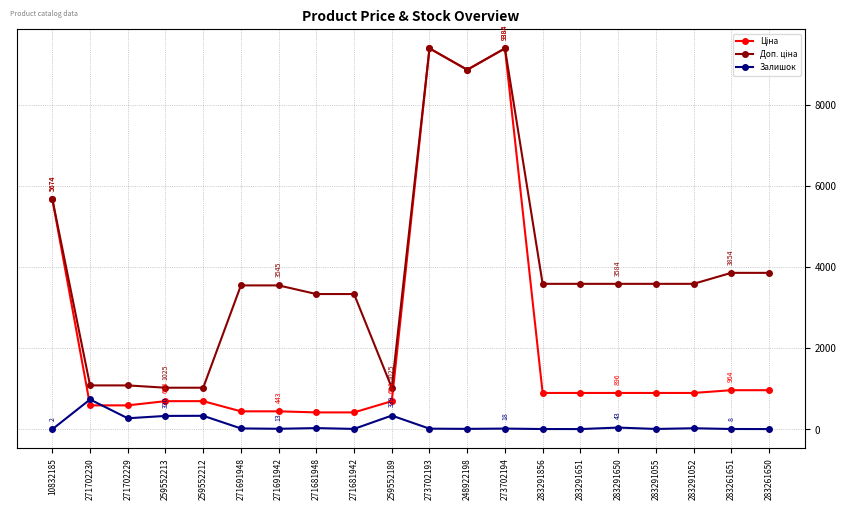

True or false: Залишок has more than 1 points higher than both neighbors.

True